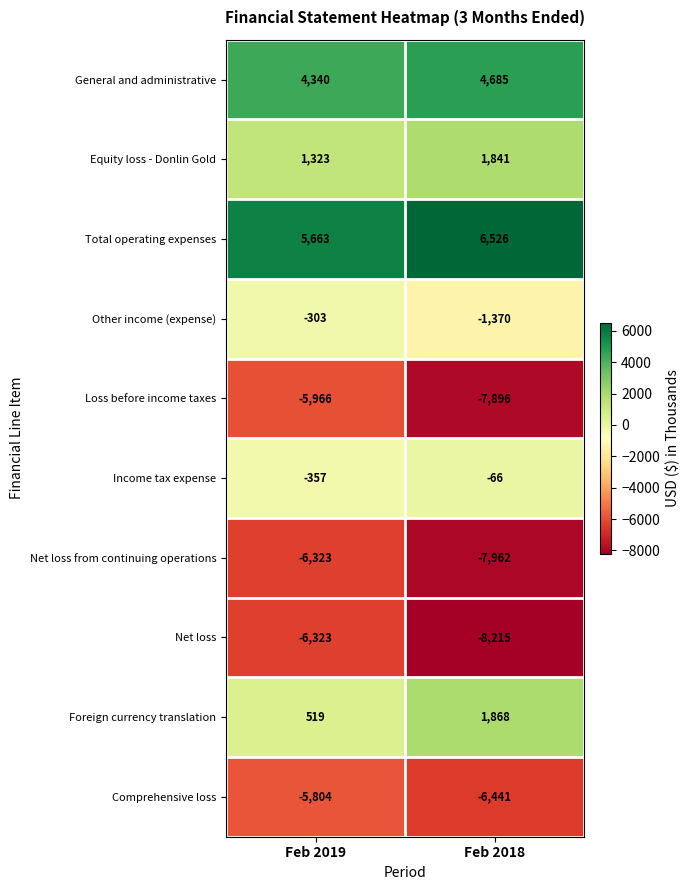

Which category has the lowest value across all series?

Feb 2018